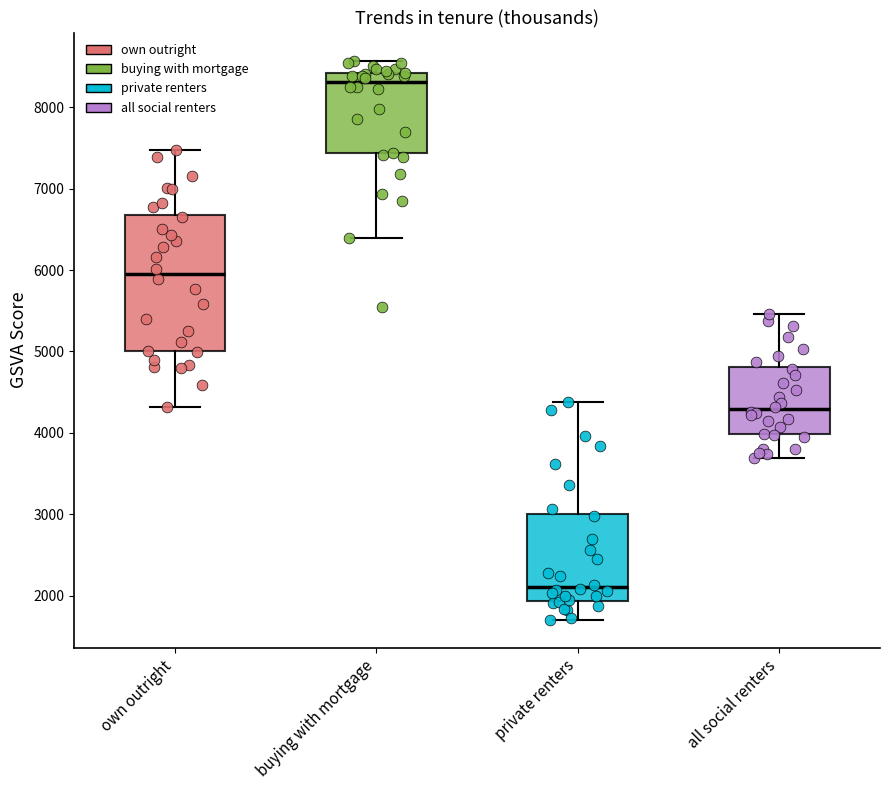

Which box is the tallest, from its lower edge to its upper edge?

own outright